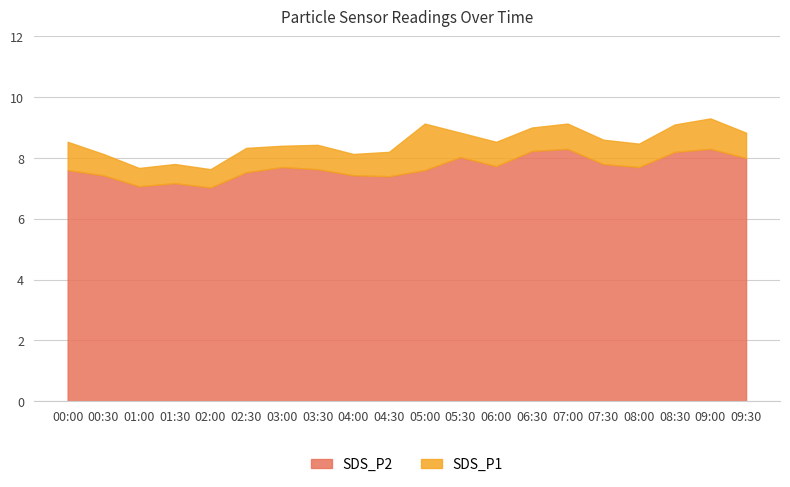

In SDS_P1, how many points are lower than both neighbors (excluding endpoints)?

5